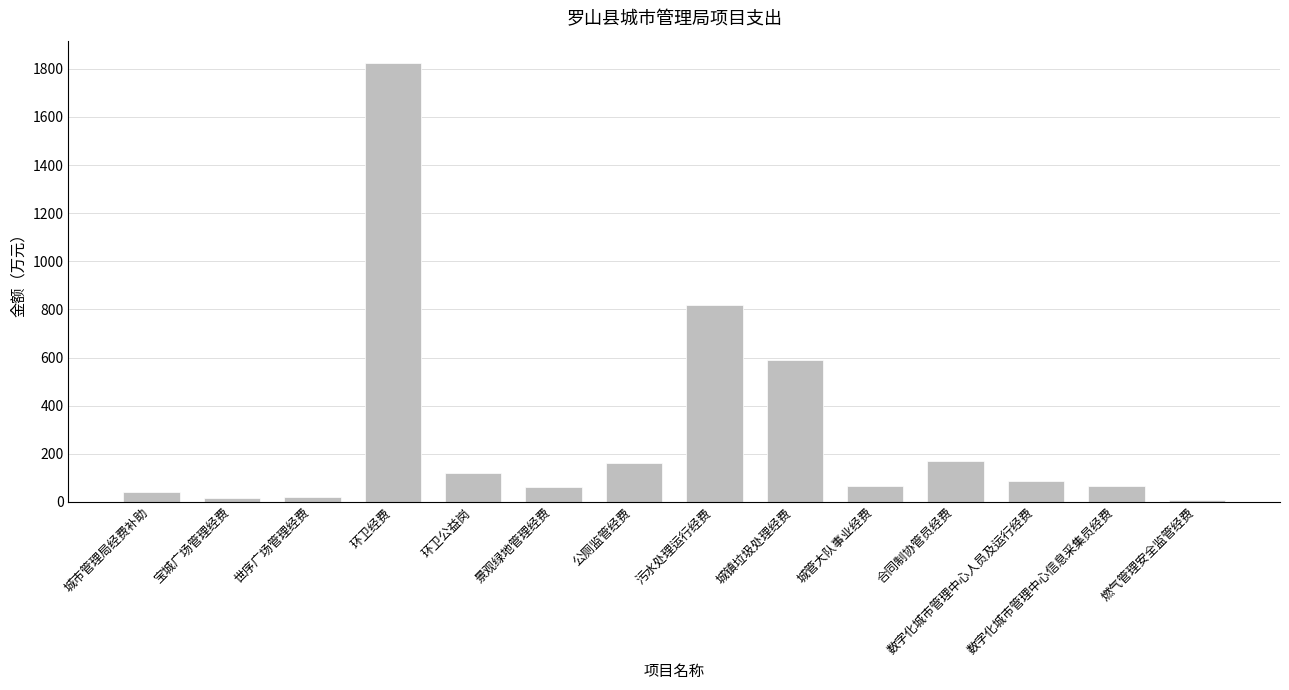

What is the label of the 14th bar from the left?

燃气管理安全监管经费